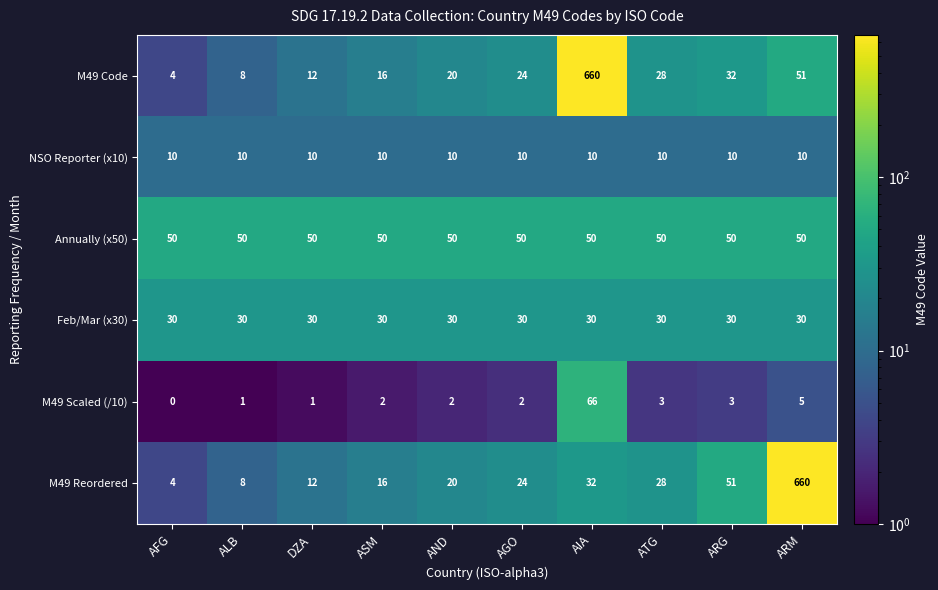

Where is M49 Scaled (/10) nearest to the value 33?

ARM